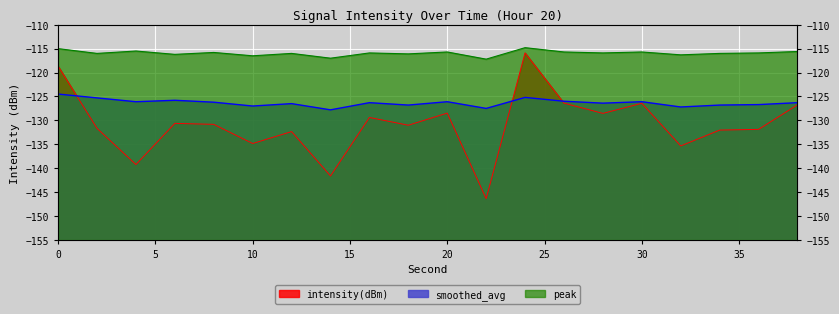

How many data points in smoothed_avg are less than -126?

15